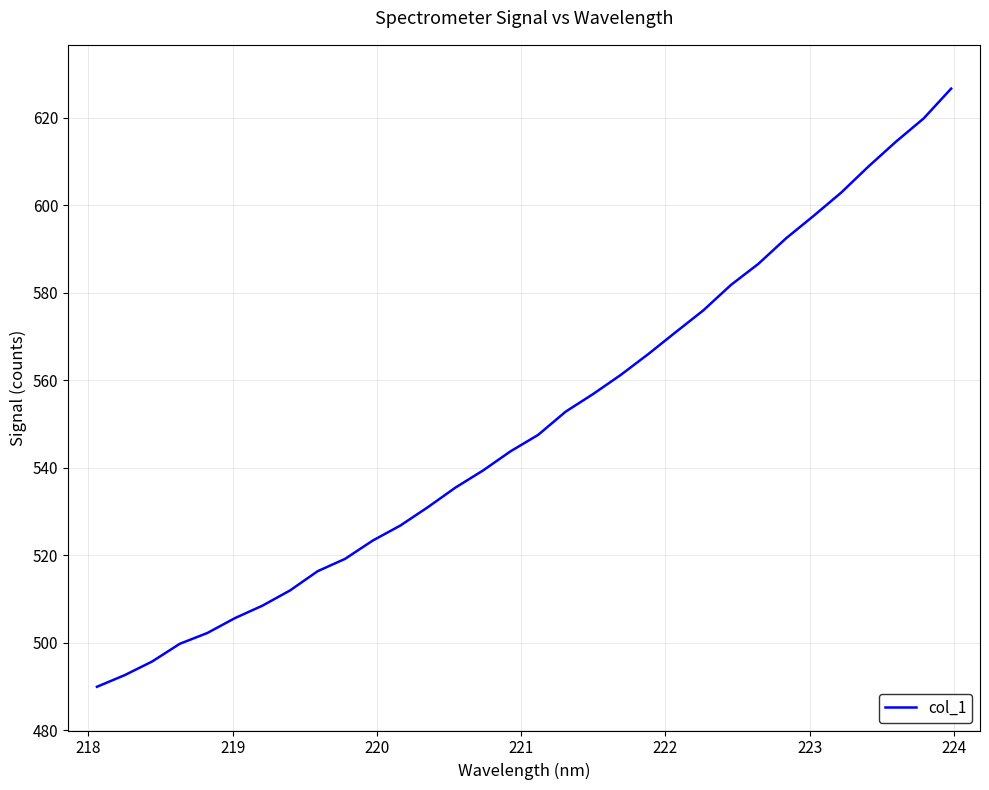

What is the smallest value displayed?

490.0